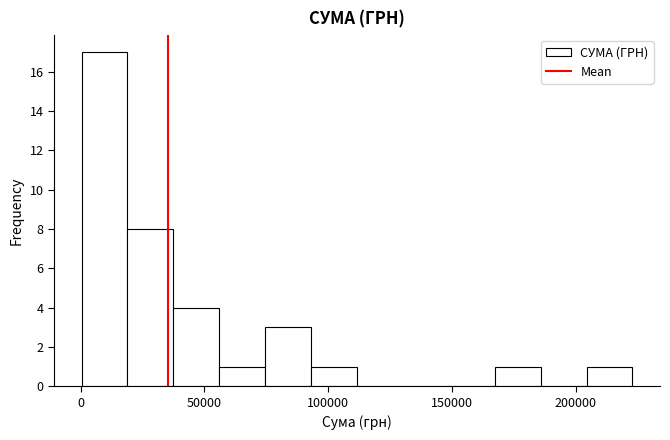

Around what value on the x-axis is the tallest bar? Give the approximate position of its centre, as read against the axis.

10000